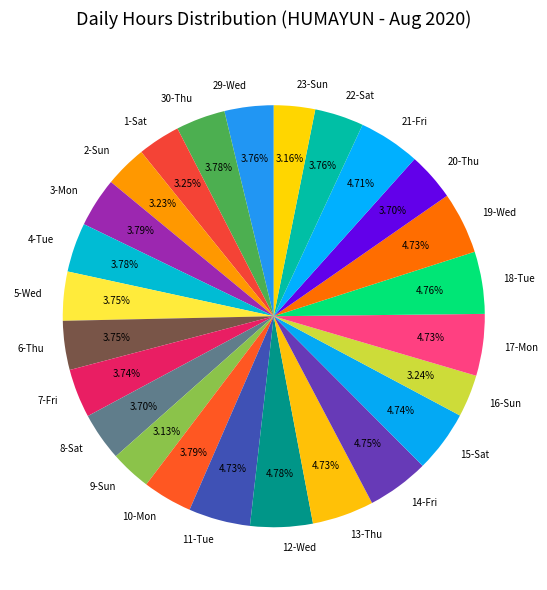

Is the sum of 29-Wed and 6-Thu greater than half?

No